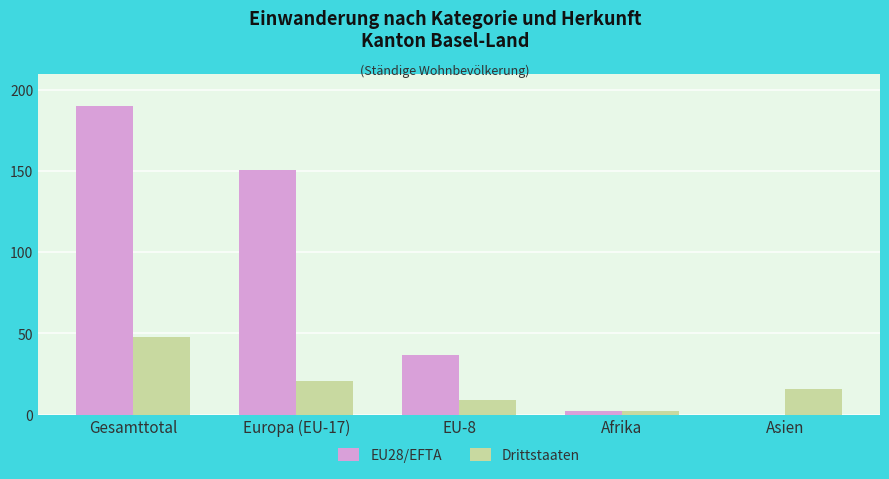

What is the sum of all Drittstaaten values?

96